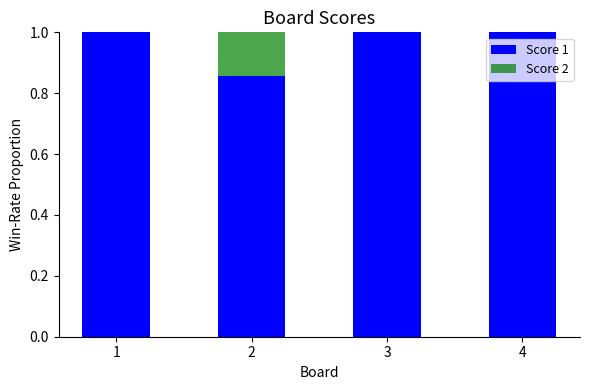

True or false: Score 1 has a value of 0.2 at 2.

False